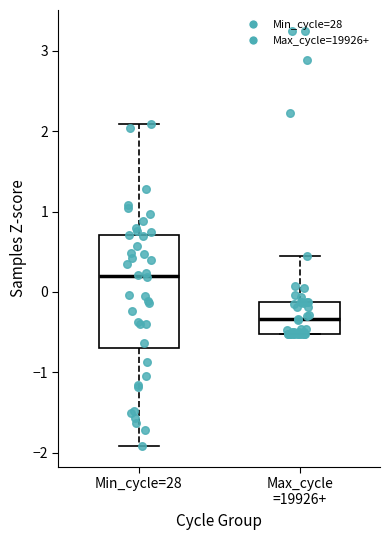

Which box's median line is the lowest?

Max_cycle =19926+